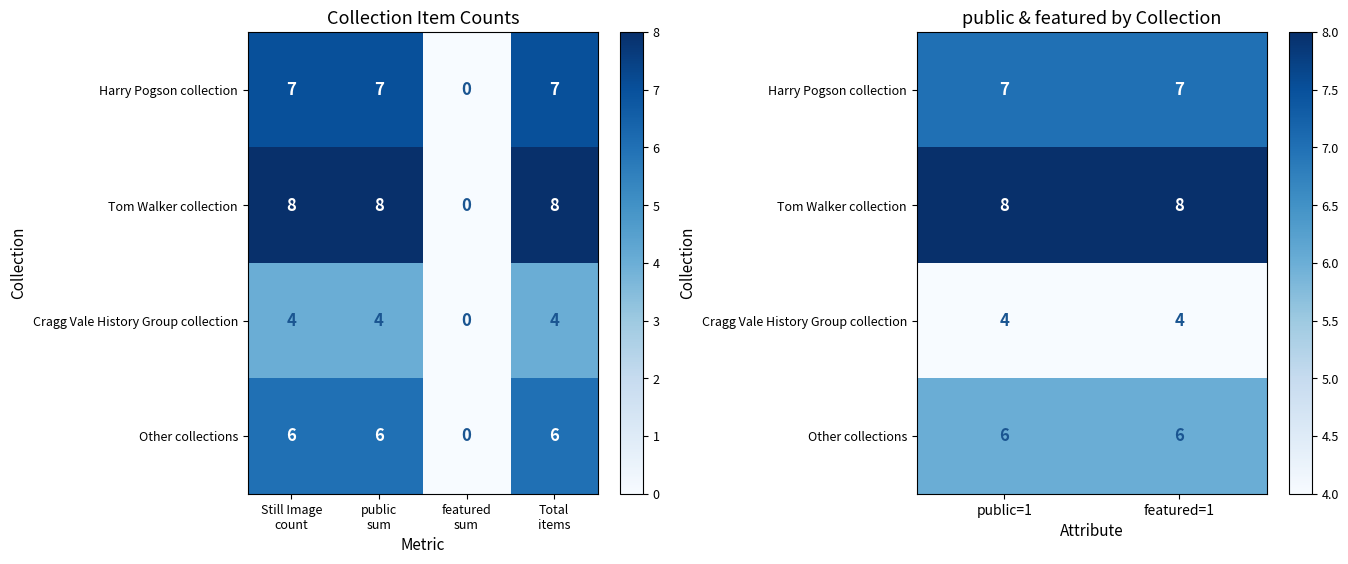

At how many categories does at least one series exceed 6?

2